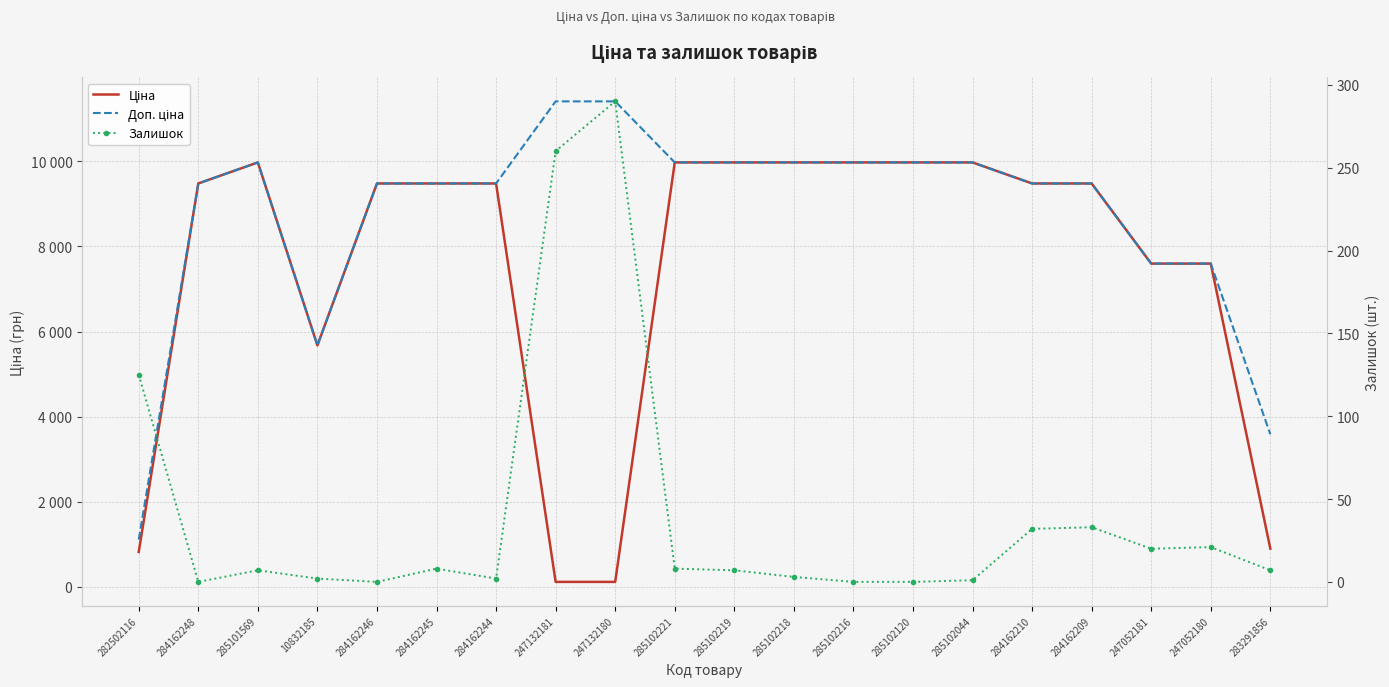

How many interior local valleys does the Доп. ціна series have?

1